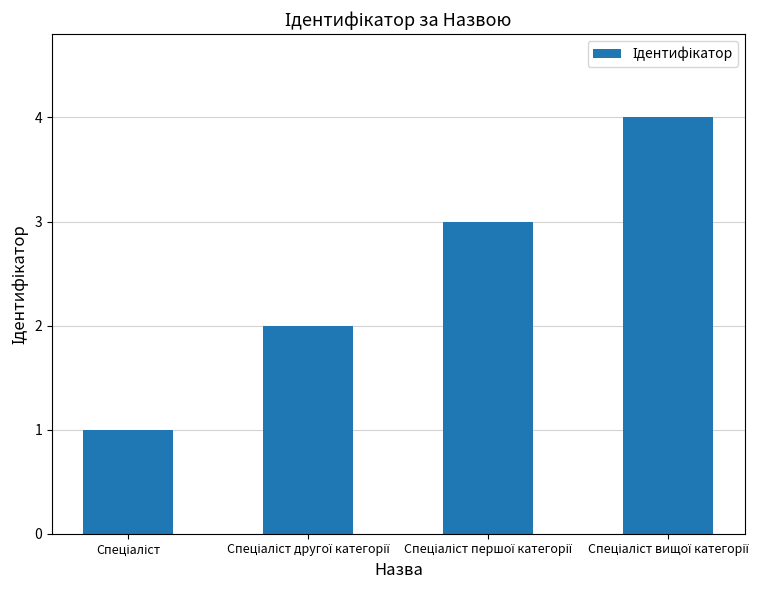

What is the difference between the maximum and minimum values?

3